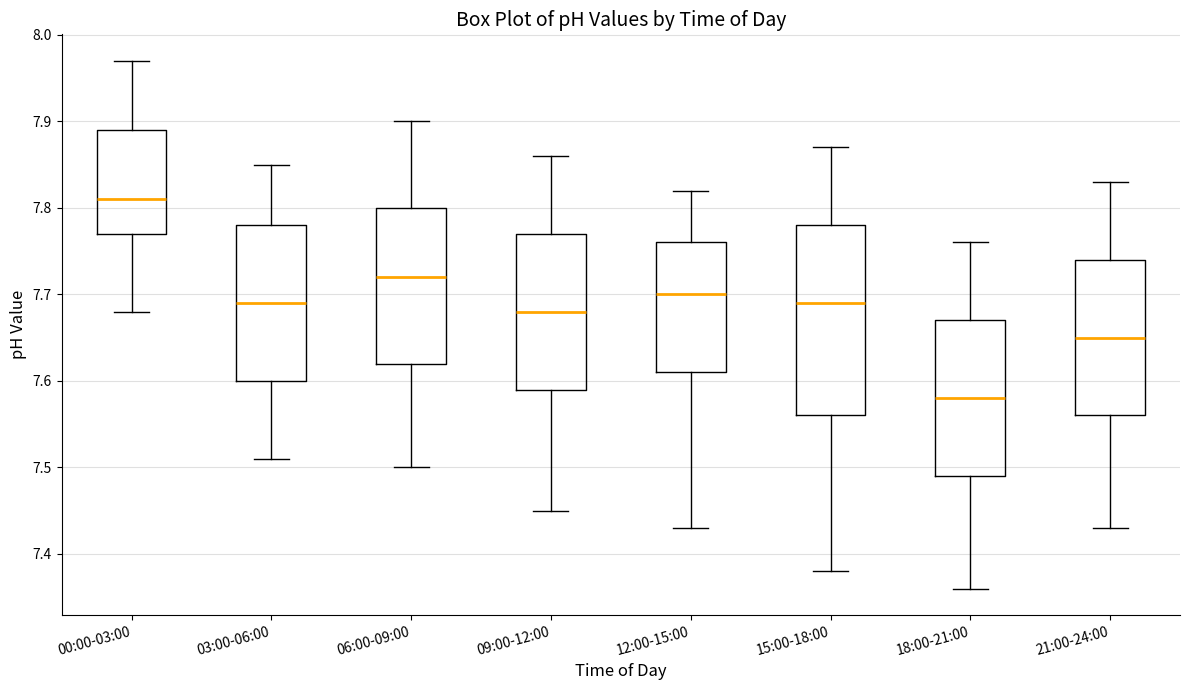

Reading left to right, transcribe this box plot: for each box, give where its median line is, the range the box spans, and where its two whiskers end, as read against the y-axis. The values are not printed on the chart, so give them approximately, as read against the axis.

00:00-03:00: median 7.81, box 7.77 to 7.89, whiskers 7.68 to 7.97
03:00-06:00: median 7.69, box 7.60 to 7.78, whiskers 7.51 to 7.85
06:00-09:00: median 7.72, box 7.62 to 7.80, whiskers 7.50 to 7.90
09:00-12:00: median 7.68, box 7.59 to 7.77, whiskers 7.45 to 7.86
12:00-15:00: median 7.70, box 7.61 to 7.76, whiskers 7.43 to 7.82
15:00-18:00: median 7.69, box 7.56 to 7.78, whiskers 7.38 to 7.87
18:00-21:00: median 7.58, box 7.49 to 7.67, whiskers 7.36 to 7.76
21:00-24:00: median 7.65, box 7.56 to 7.74, whiskers 7.43 to 7.83